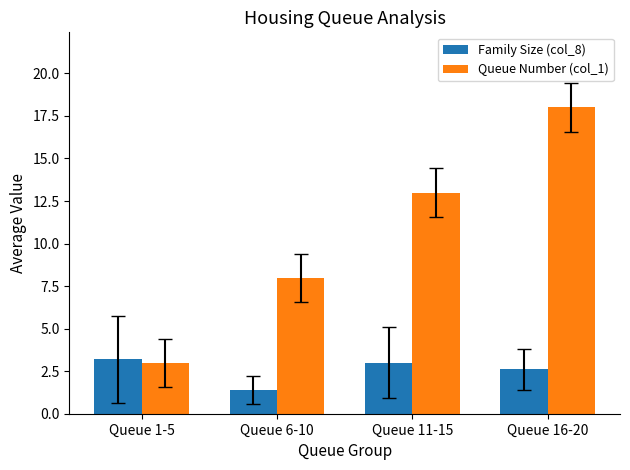

Is the value of Family Size (col_8) at Queue 1-5 greater than the value of Queue Number (col_1) at Queue 11-15?

No